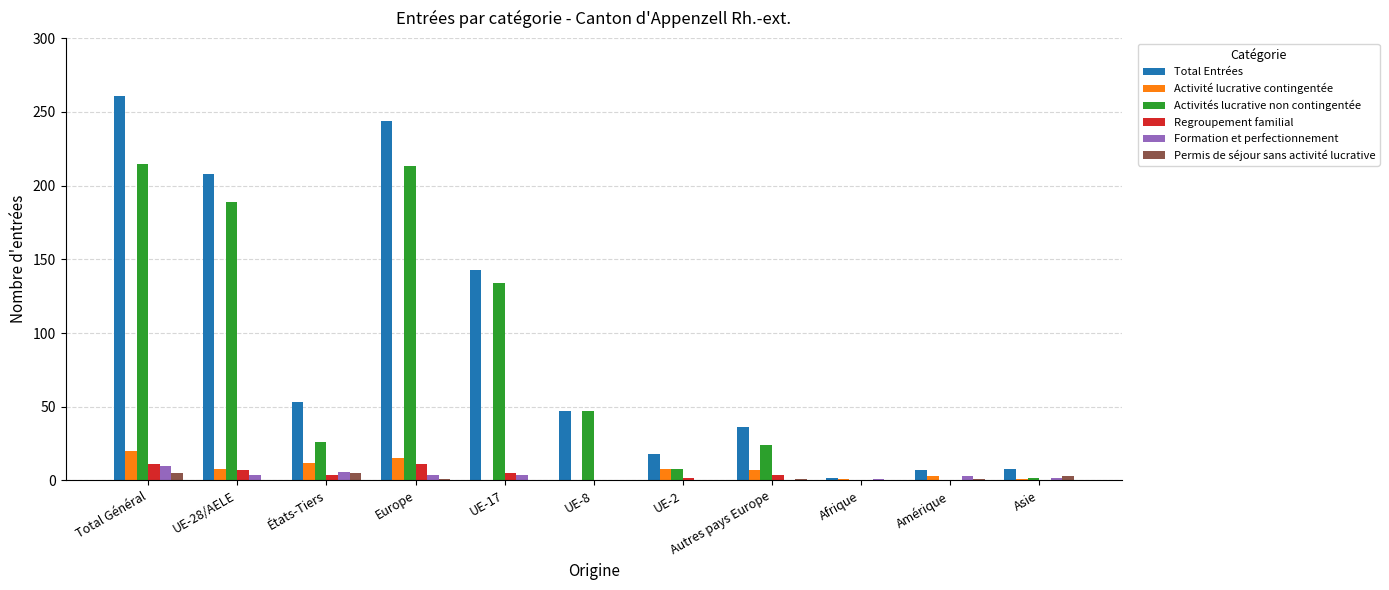

The value of Activités lucrative non contingentée at UE-8 is 10. True or false?

False